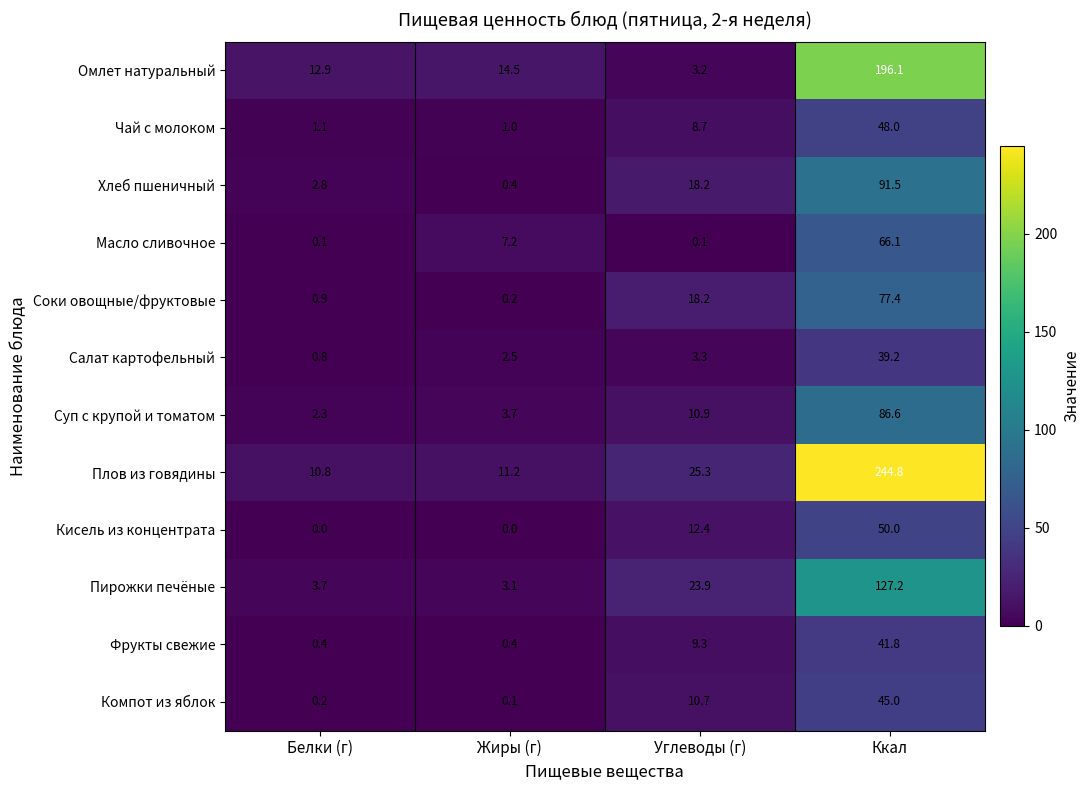

Which label corresponds to the largest value in the chart?

Ккал